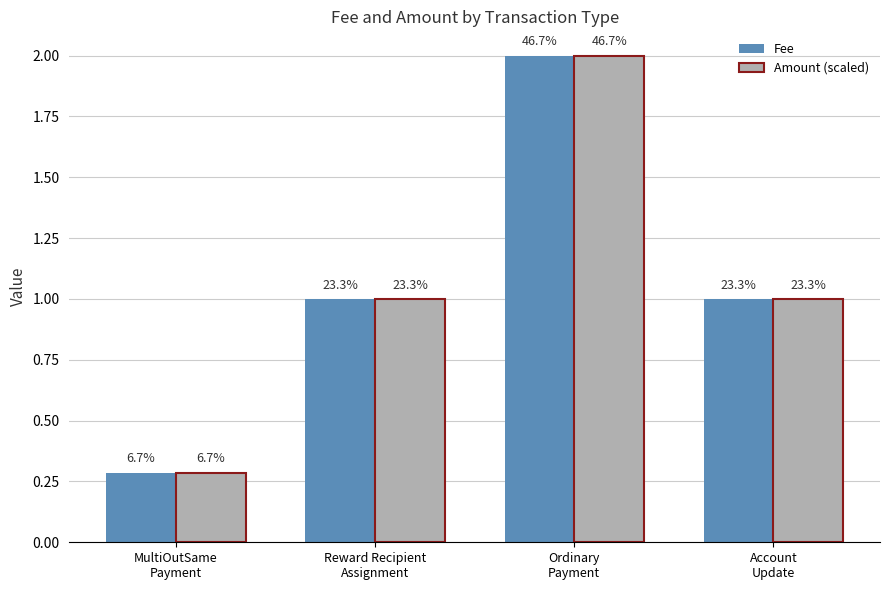

Which series has the widest spread of values?

Fee